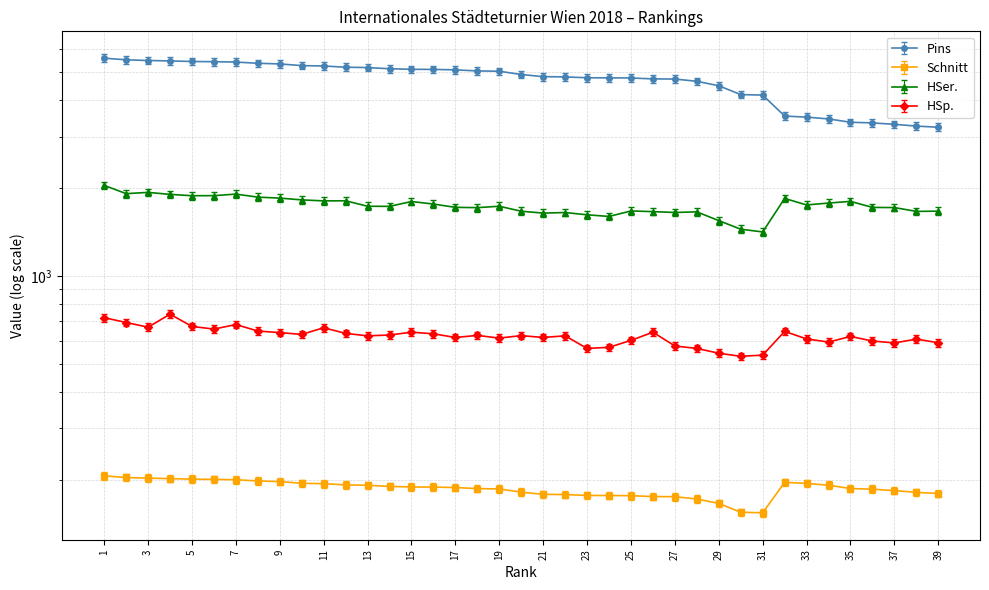

Which category has the highest value across all series?

1